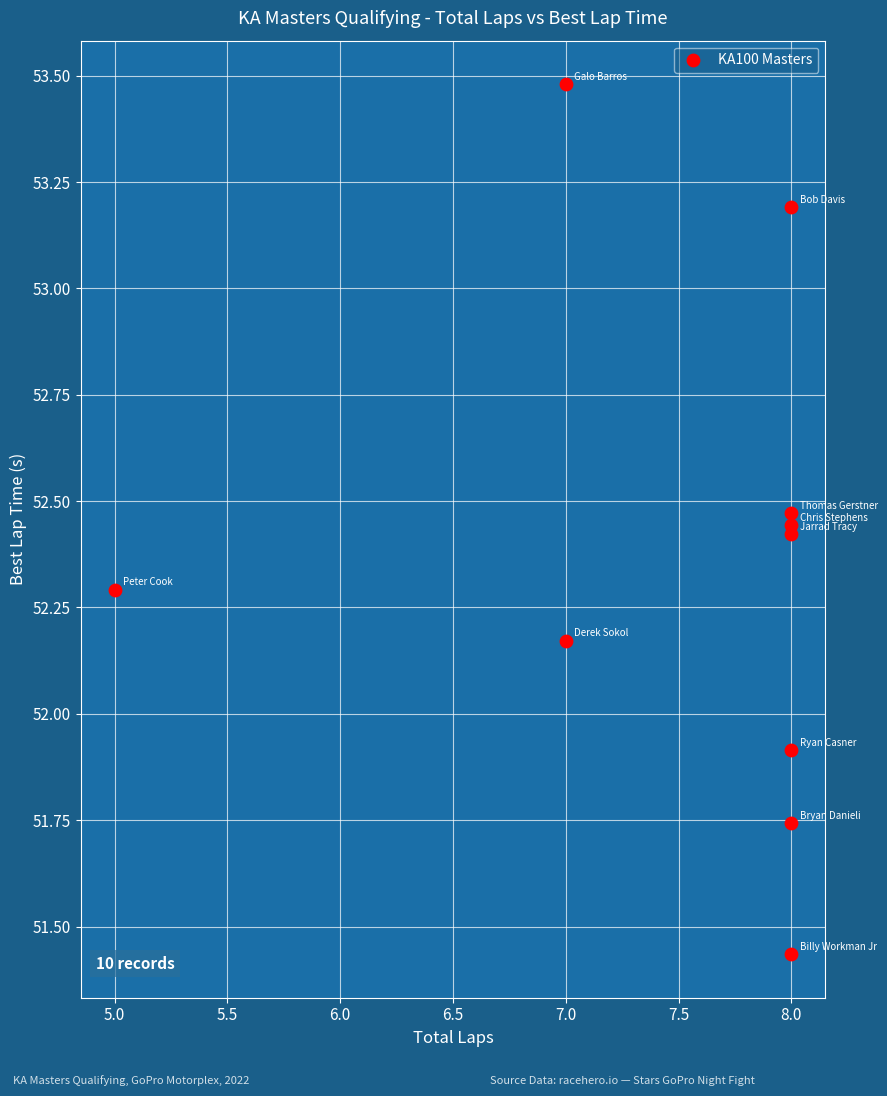

What Y value in the scatter plot is closest to 52?

51.9